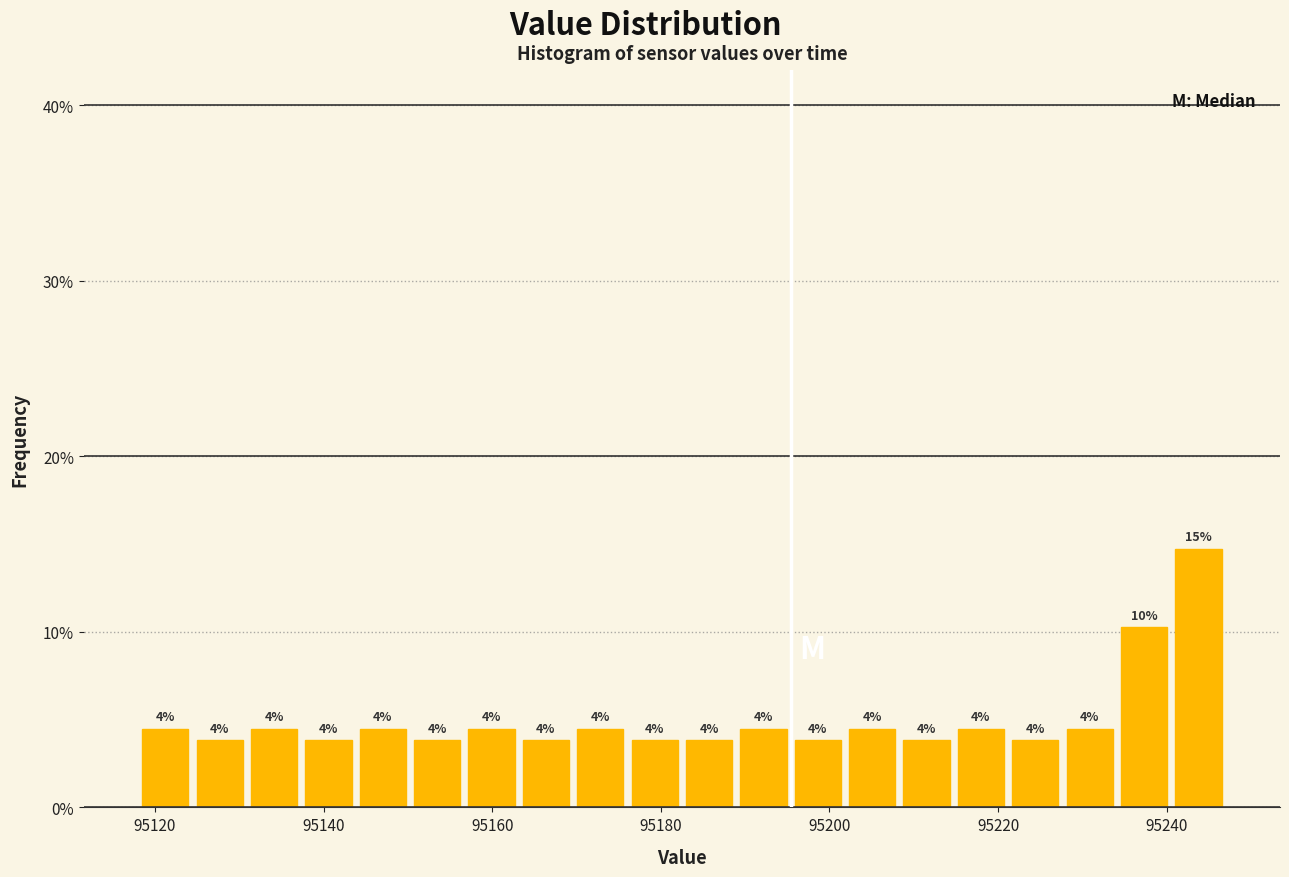

Read against the x-axis, roughly where is the centre of the tallest bar?

95244